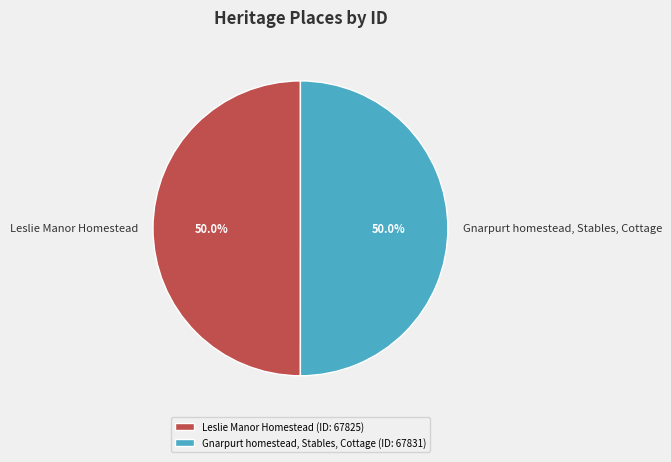

What is the ratio of the value at Leslie Manor Homestead to the value at Gnarpurt homestead, Stables, Cottage?

1.0